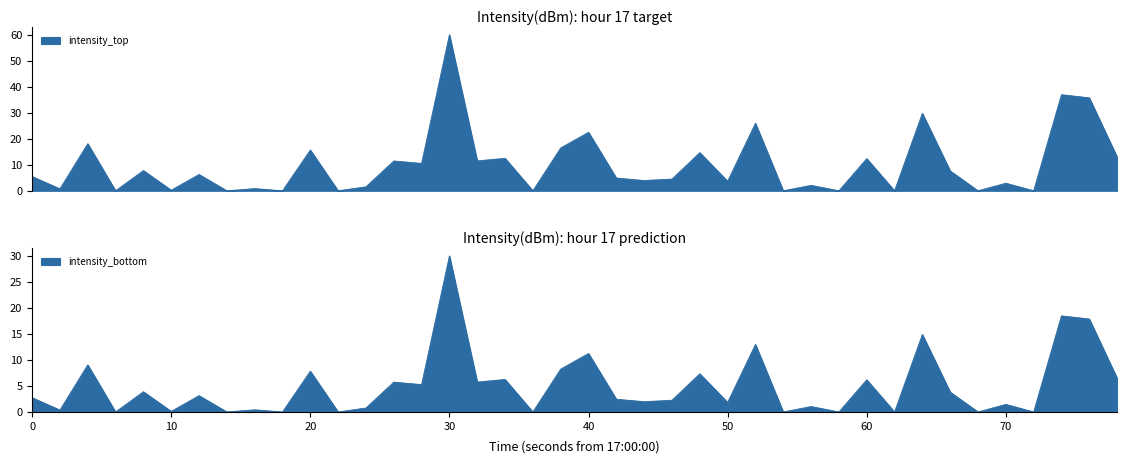

How many interior local valleys does the intensity_bottom series have?

16